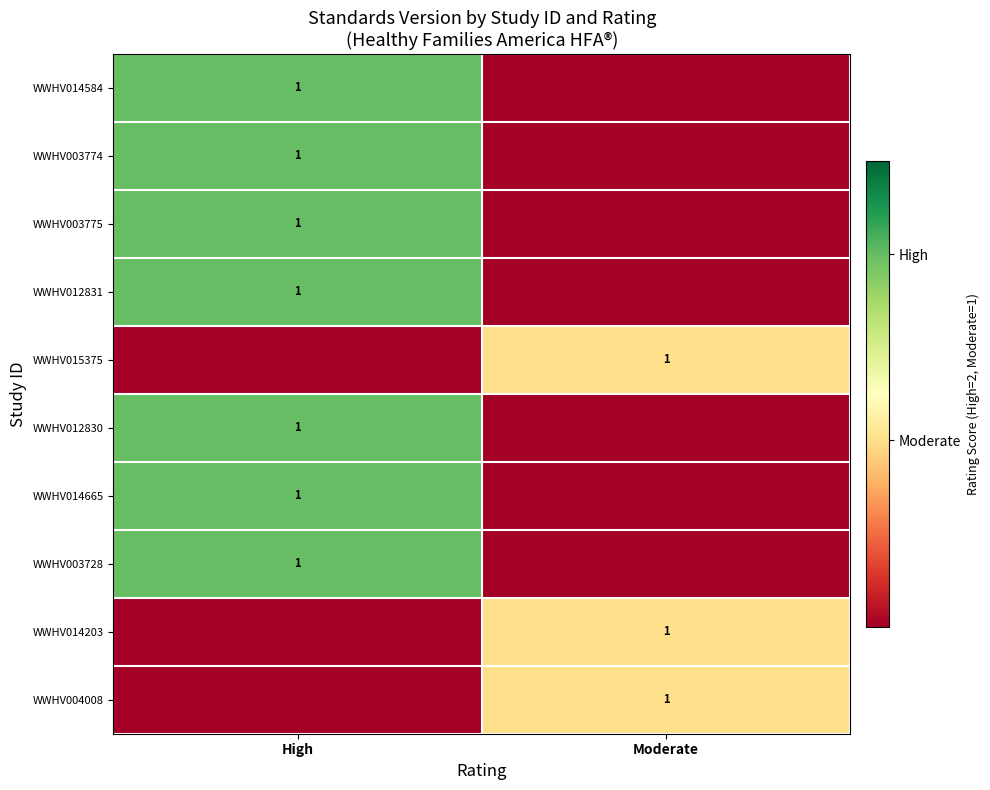

Is it true that WWHV015375 equals 0 at Moderate?

False